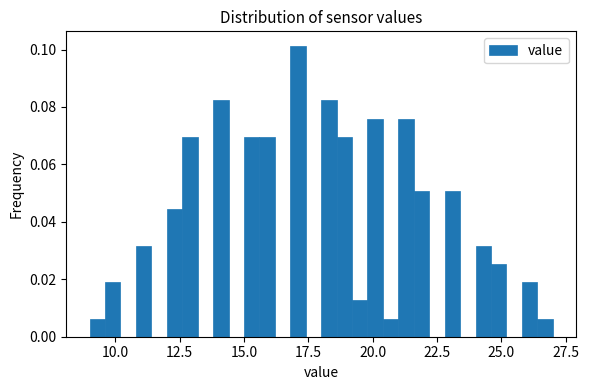

Read against the x-axis, roughly where is the centre of the tallest bar?

17.0